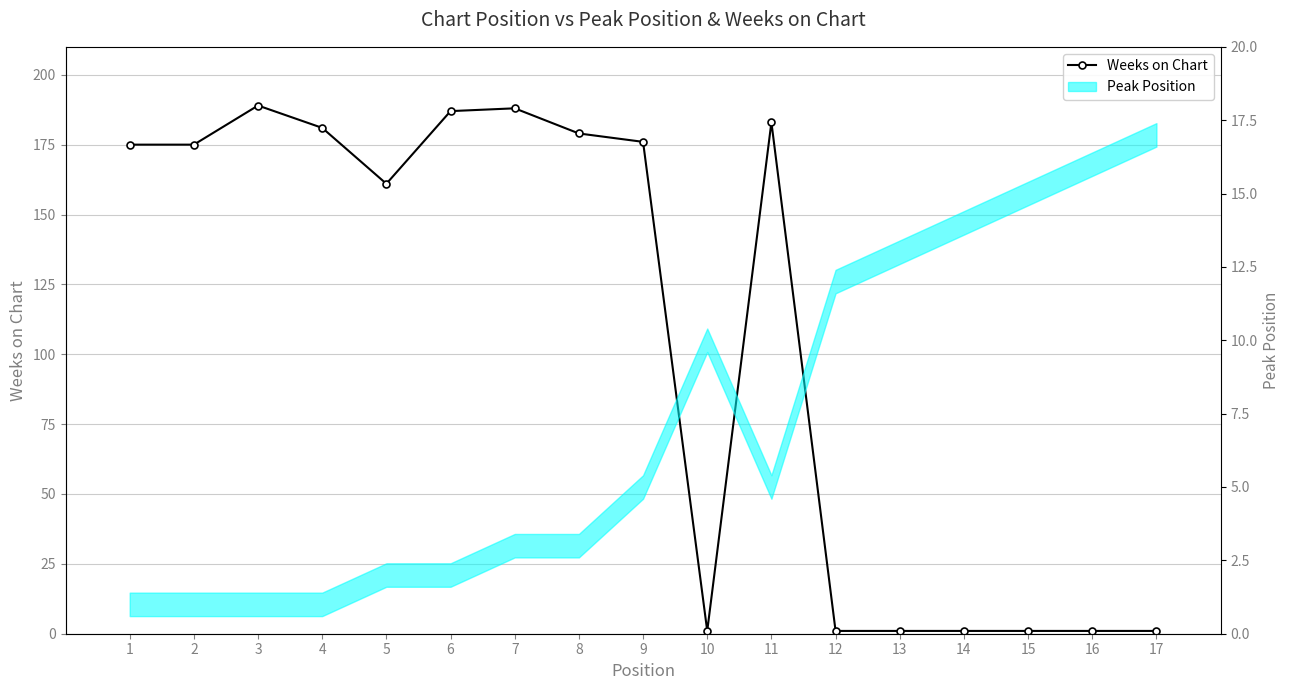

What is the approximate value at 7?

188